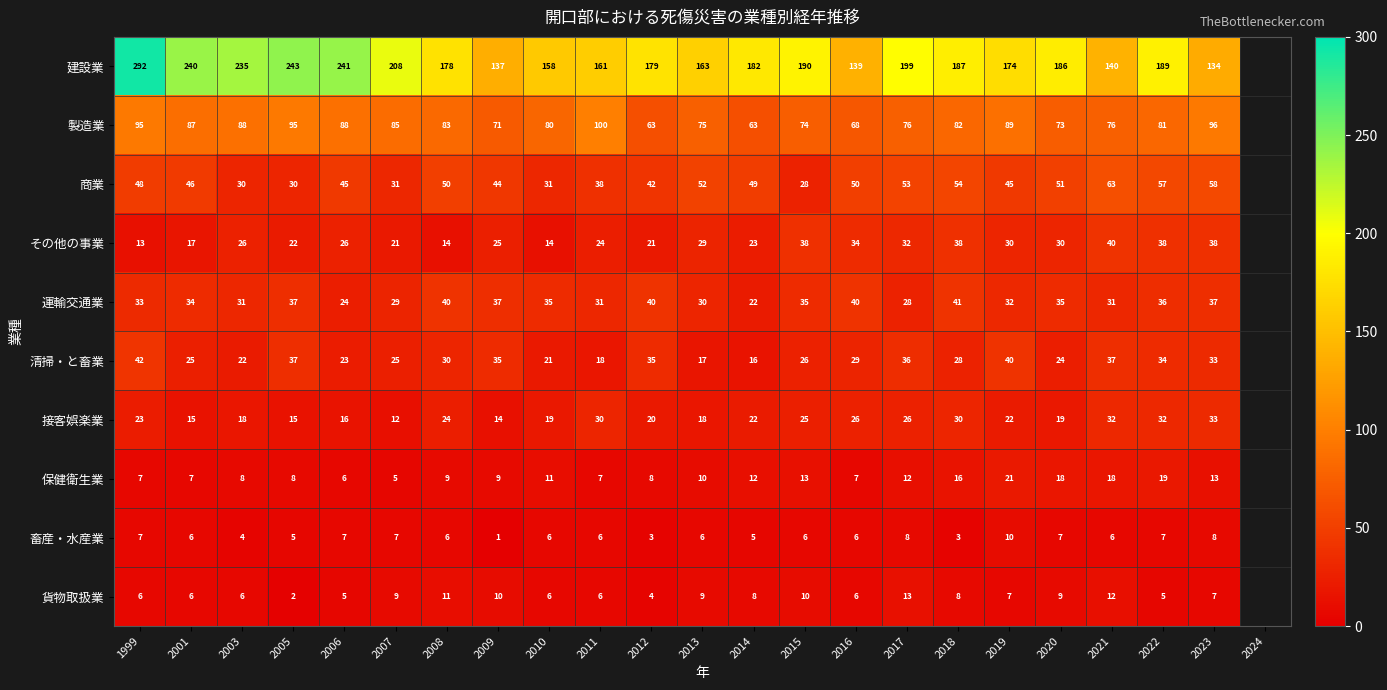

The その他の事業 series shows 43.6 at 2006. True or false?

False